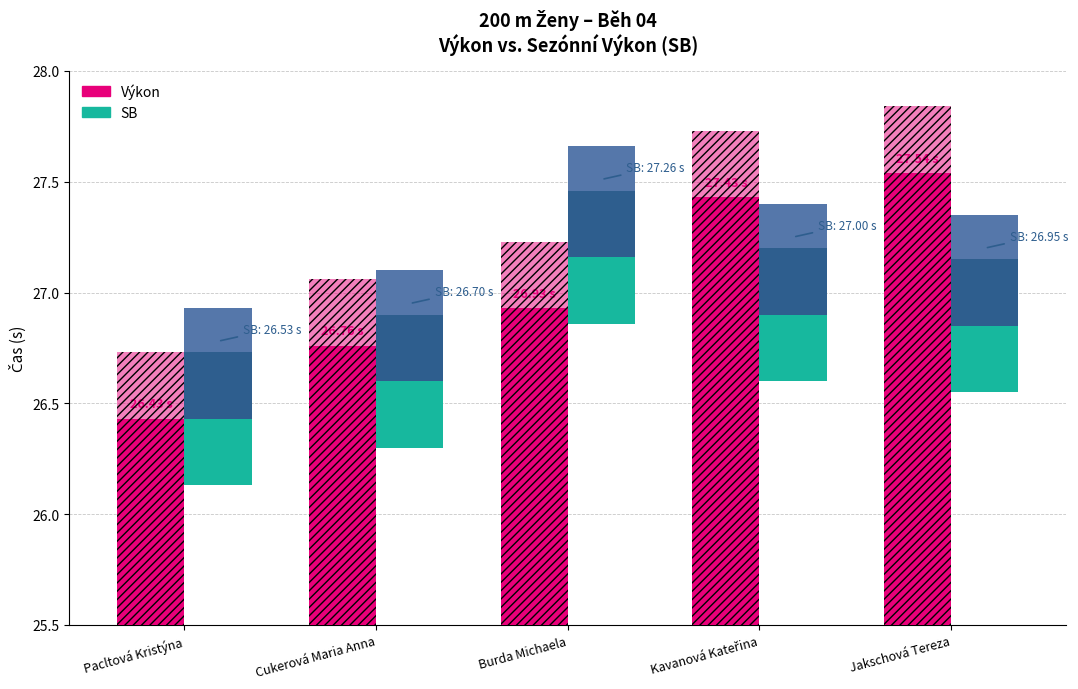

Are the bars horizontal?

No